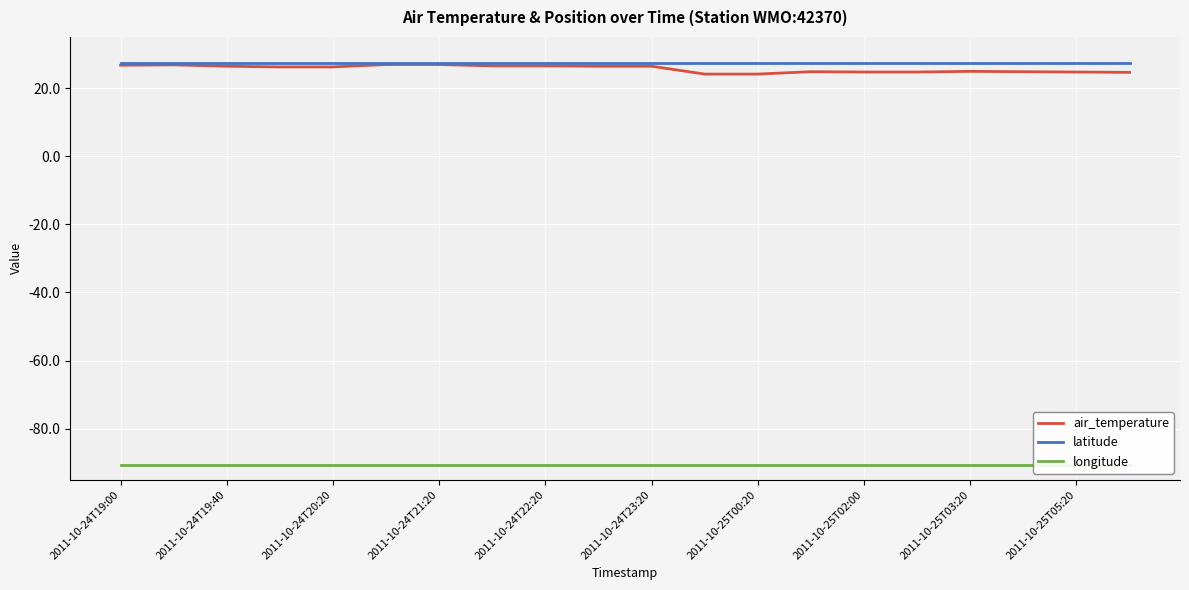

List the series in order of their peak value, lowest first.

longitude, air_temperature, latitude